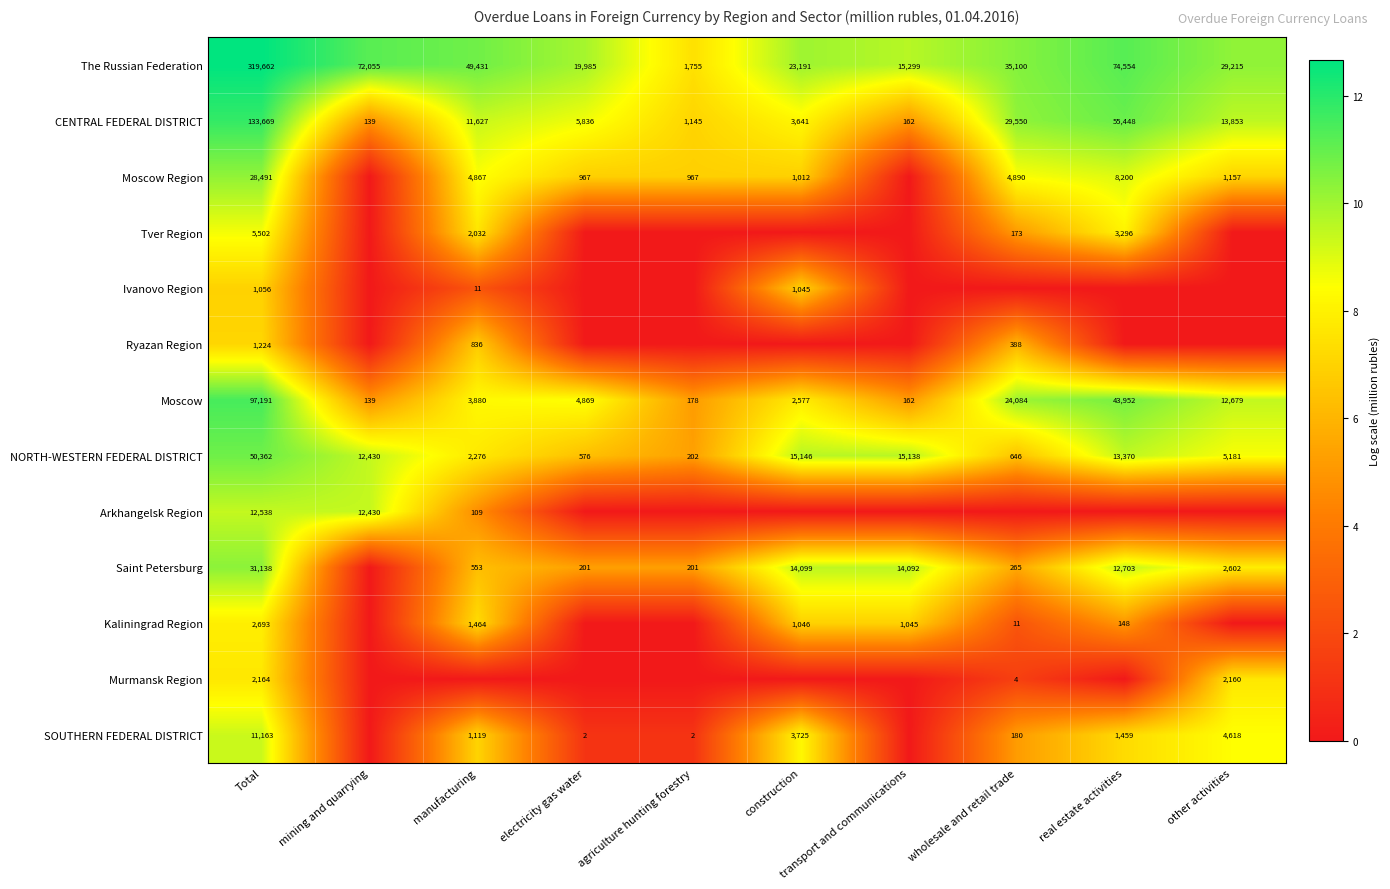

What is the difference between the highest and lowest values at electricity gas water?

9.9